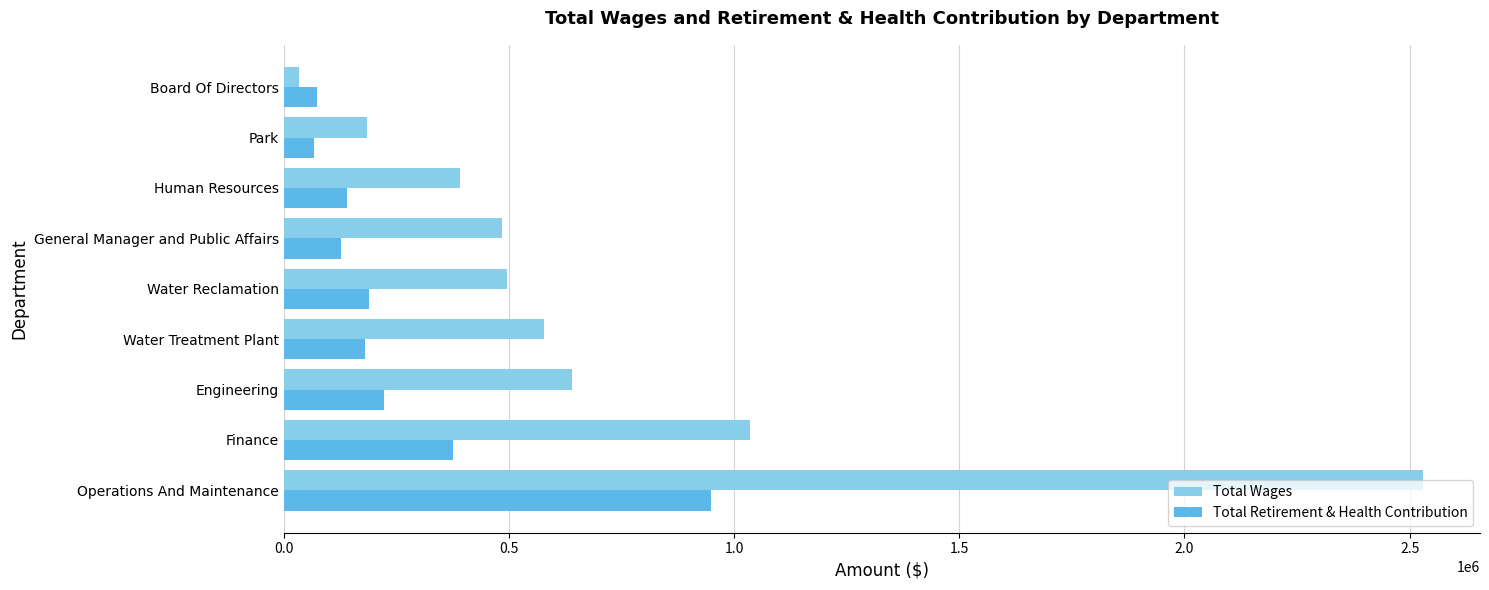

Which category has the highest value in the Total Wages series?

Operations And Maintenance